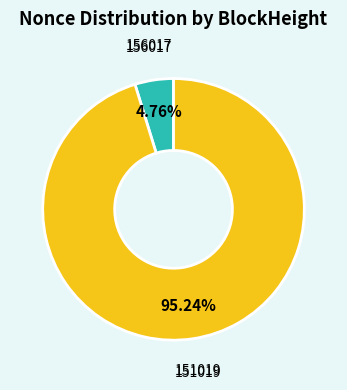

What is the total percentage of 156017 and 151019?

100.0%